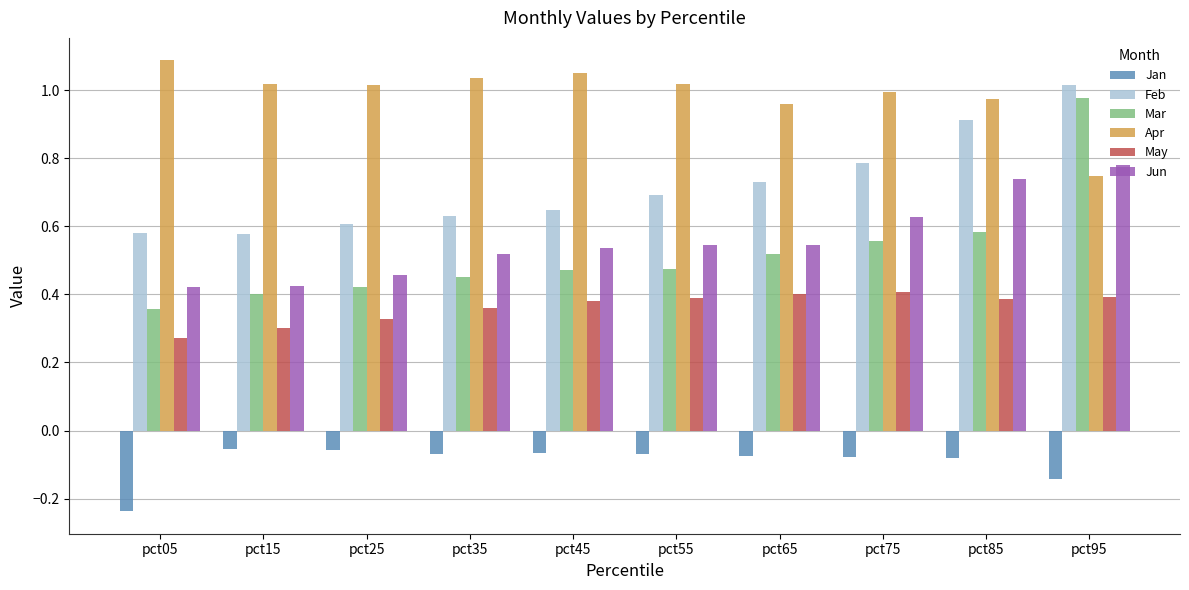

At which label is Mar closest to 0?

pct05